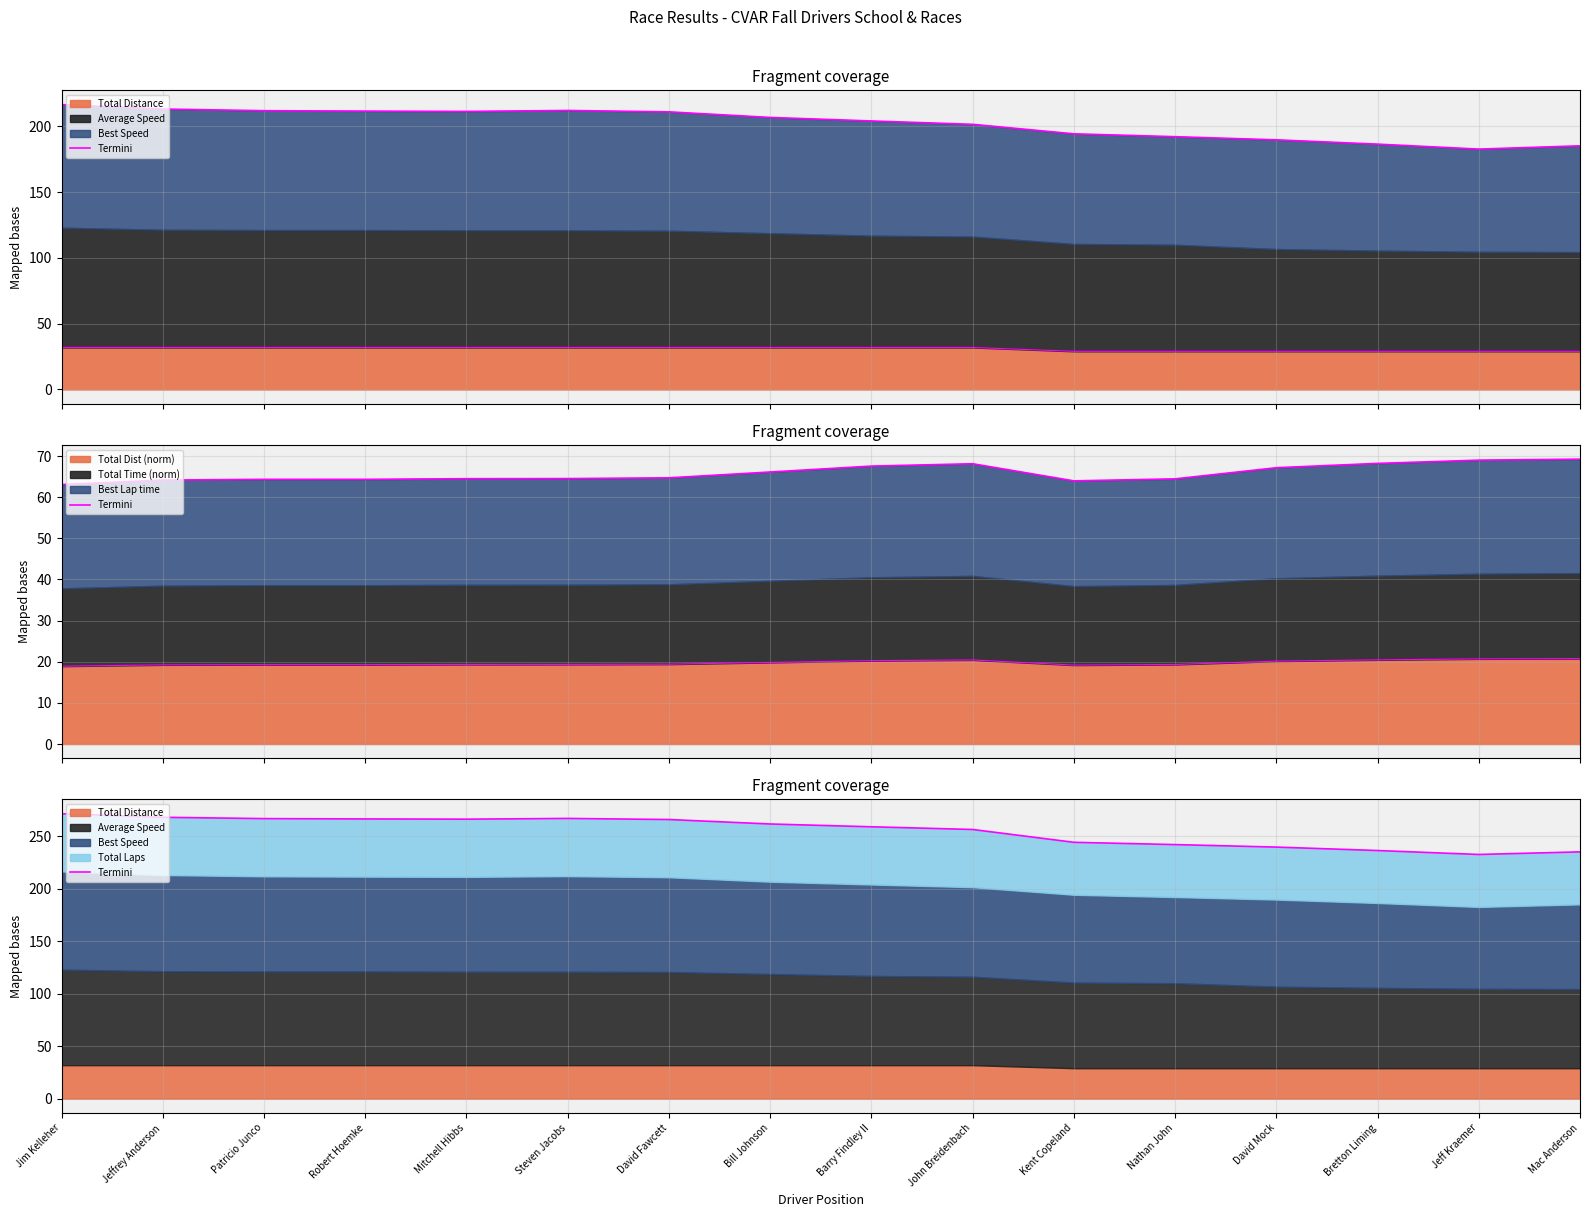

Rank the categories by value from highest to lowest.

Jim Kelleher, Jeffrey Anderson, Steven Jacobs, Patricio Junco, Robert Hoemke, Mitchell Hibbs, David Fawcett, Bill Johnson, Barry Findley II, John Breidenbach, Kent Copeland, Nathan John, David Mock, Bretton Liming, Mac Anderson, Jeff Kraemer